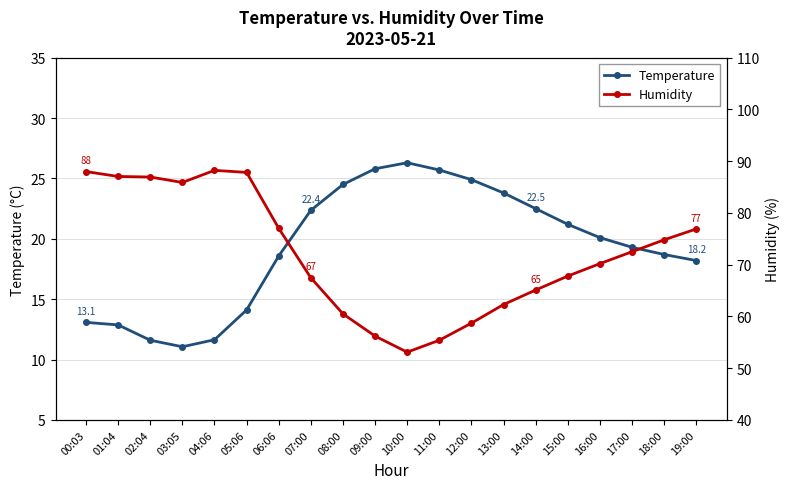

How many interior local peaks does the Humidity series have?

1